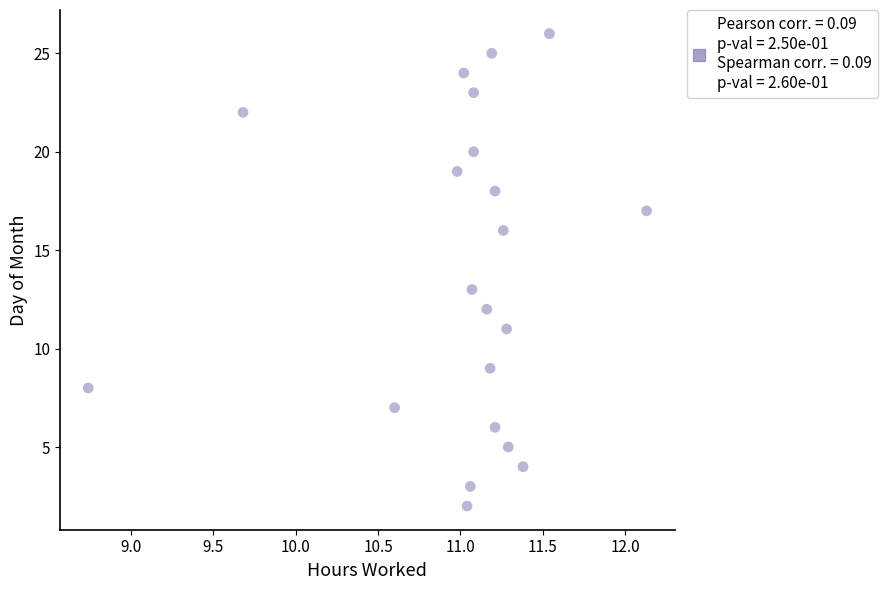

What is the range of Y values (max minus min)?

24